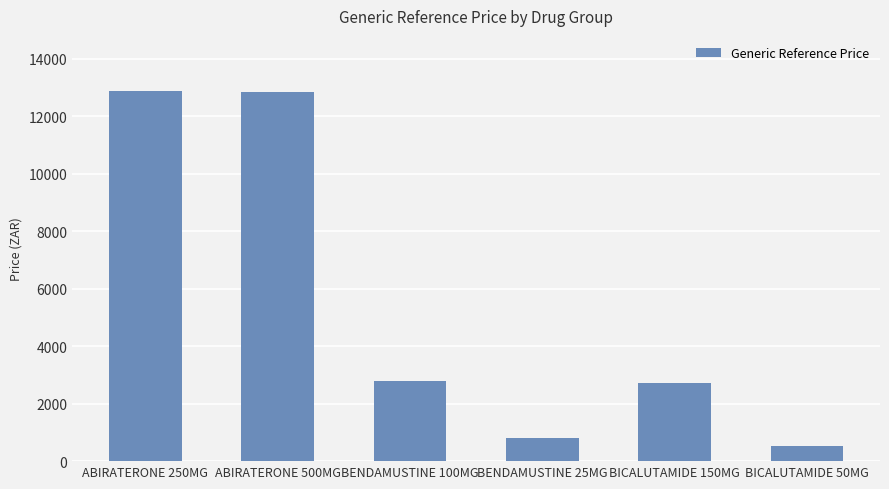

What is the minimum value shown in the chart?

532.8